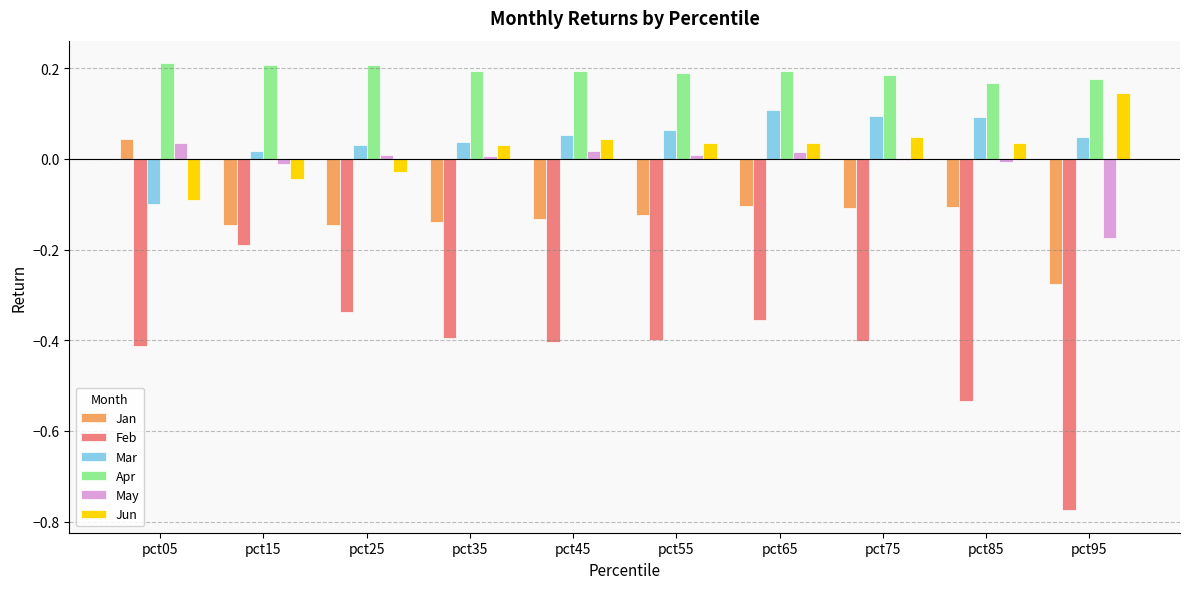

Is it true that Jun equals 0.1 at pct95?

True